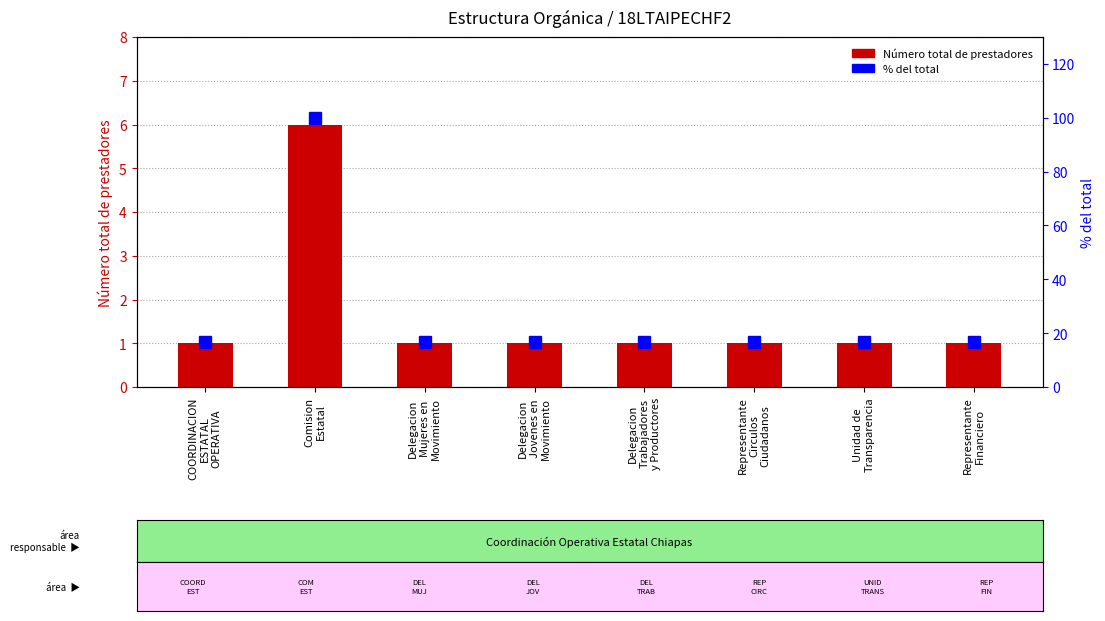

At which label is % del total closest to 58?

COORDINACION
ESTATAL
OPERATIVA